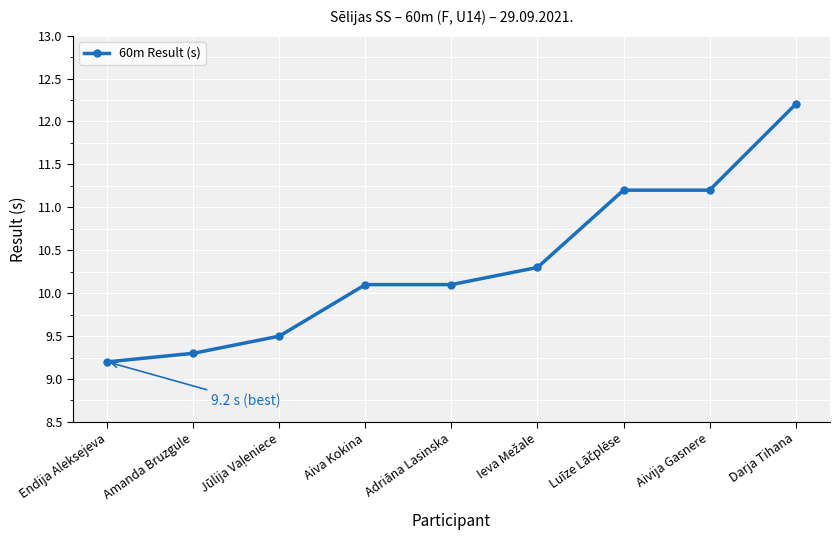

Which has a higher value, Amanda Bruzgule or Adriāna Lasinska?

Adriāna Lasinska